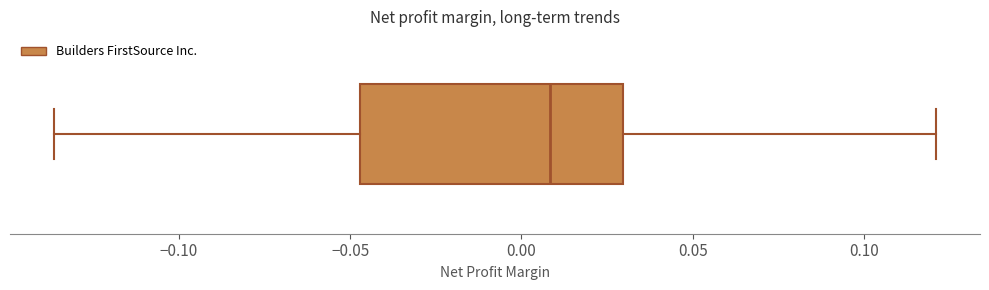

Read this box plot against the x-axis: the position of the median line, the range covered by the box, and the ends of both whiskers. The values are not printed on the chart, so give them approximately, as read against the axis.

median 0.010, box -0.045 to 0.030, whiskers -0.135 to 0.120